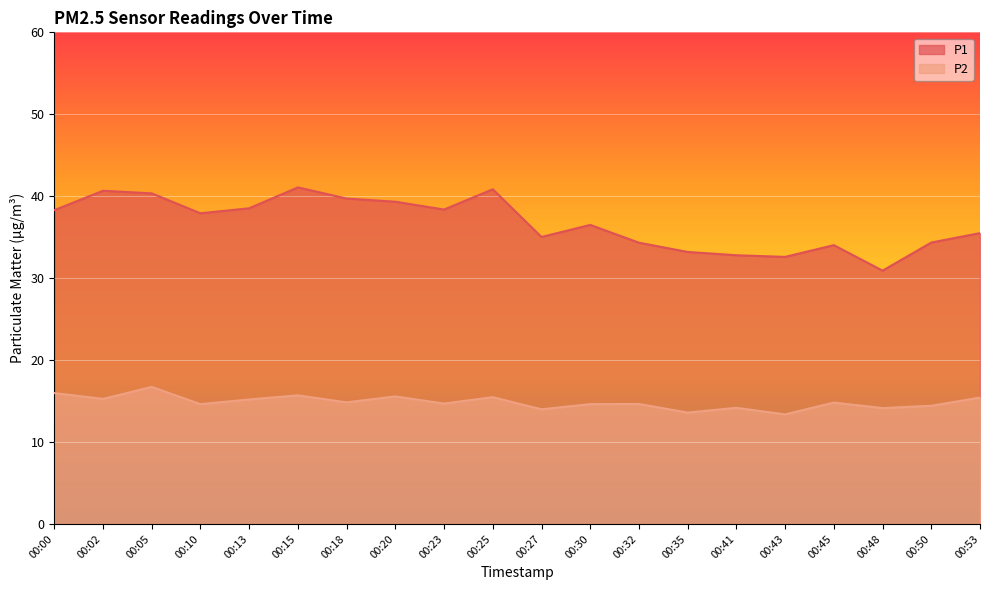

What is the average value of the P1 series?

36.7